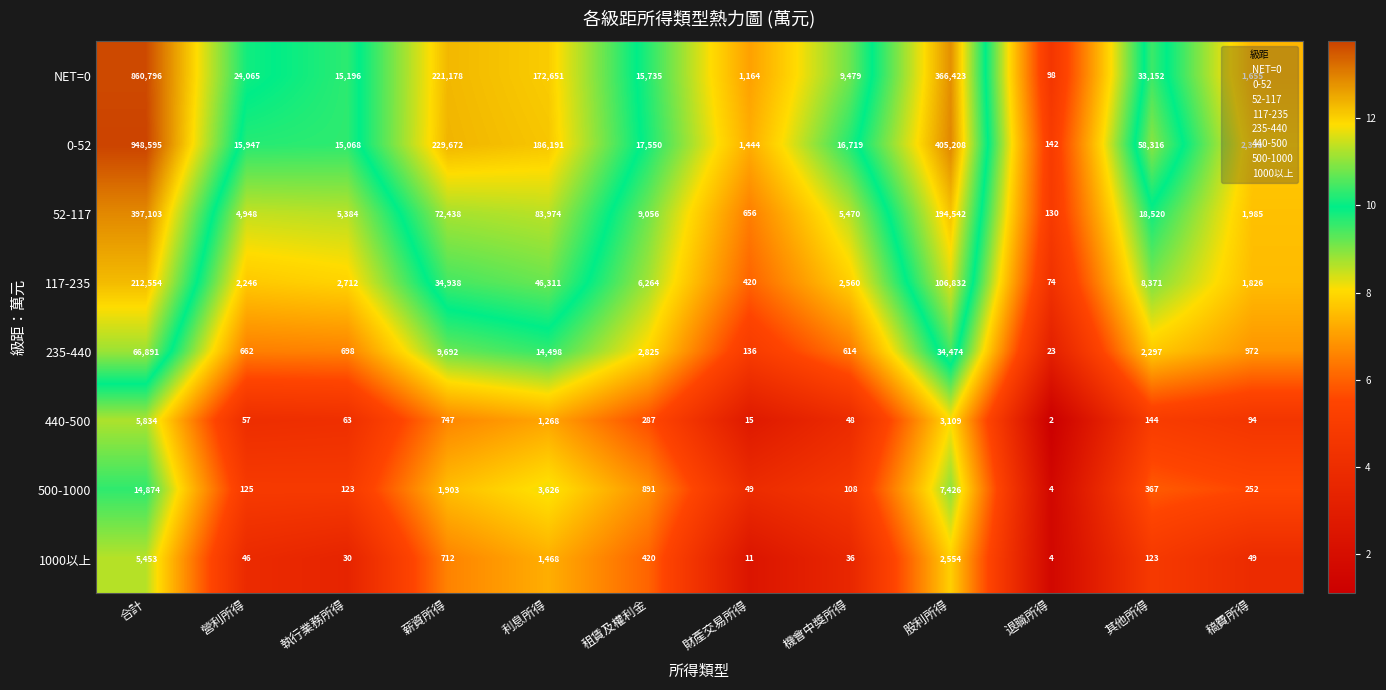

True or false: 440-500 has a value of 15 at 財產交易所得.

True